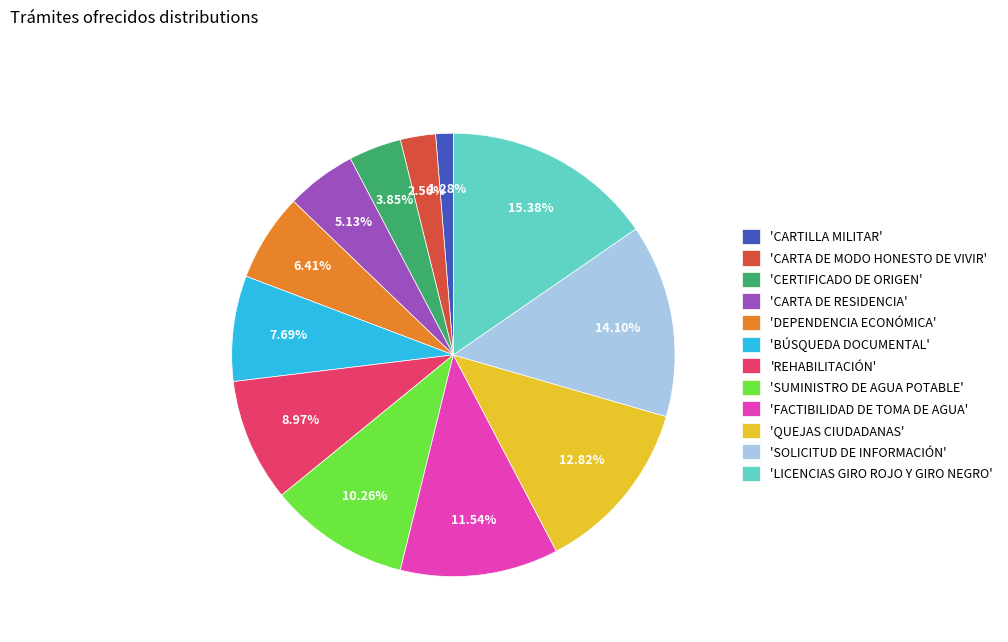

To the nearest percent, what is the difference between the largest and smallest slice percentages?

14%